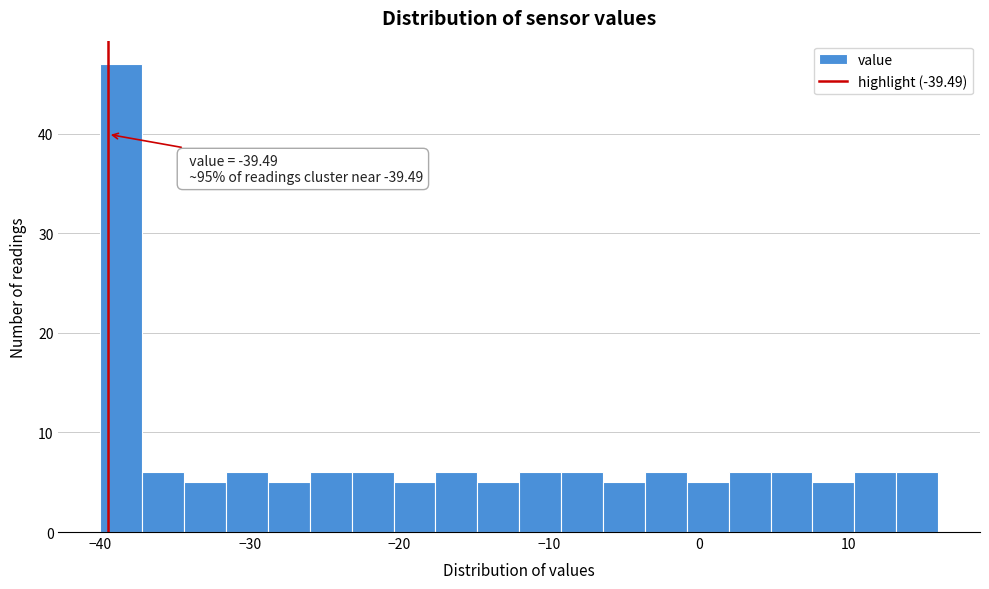

Around what value on the x-axis is the tallest bar? Give the approximate position of its centre, as read against the axis.

-39